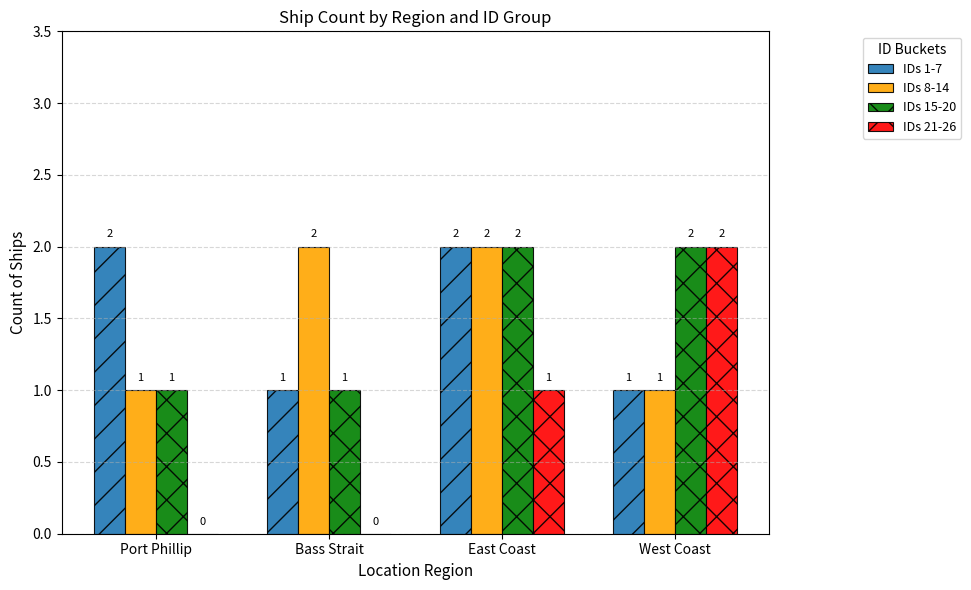

Reading left to right, extract all data points from this chart.

IDs 1-7: Port Phillip=2	Bass Strait=1	East Coast=2	West Coast=1
IDs 8-14: Port Phillip=1	Bass Strait=2	East Coast=2	West Coast=1
IDs 15-20: Port Phillip=1	Bass Strait=1	East Coast=2	West Coast=2
IDs 21-26: Port Phillip=0	Bass Strait=0	East Coast=1	West Coast=2